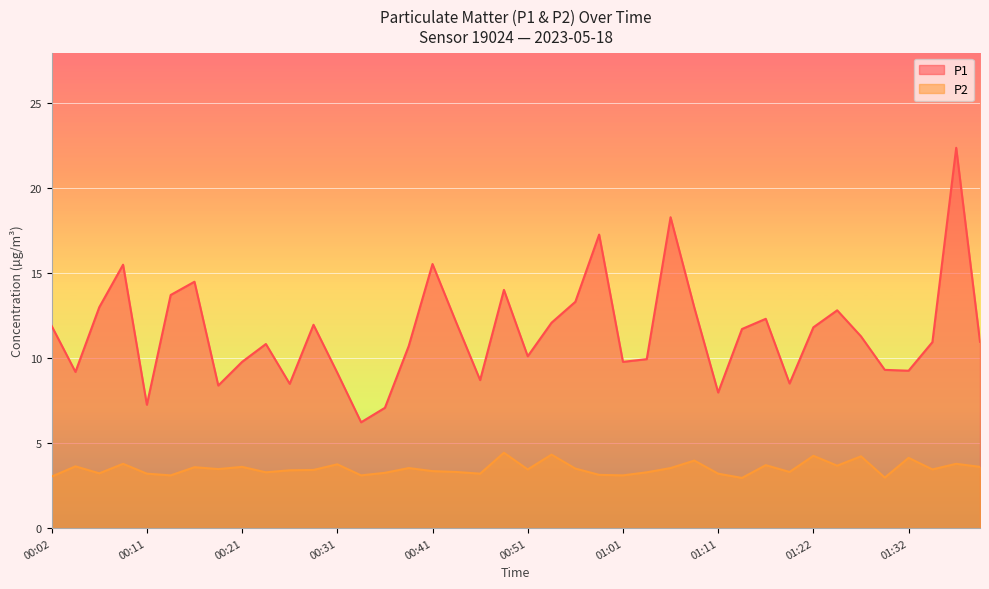

What is the maximum value for P2?

4.4